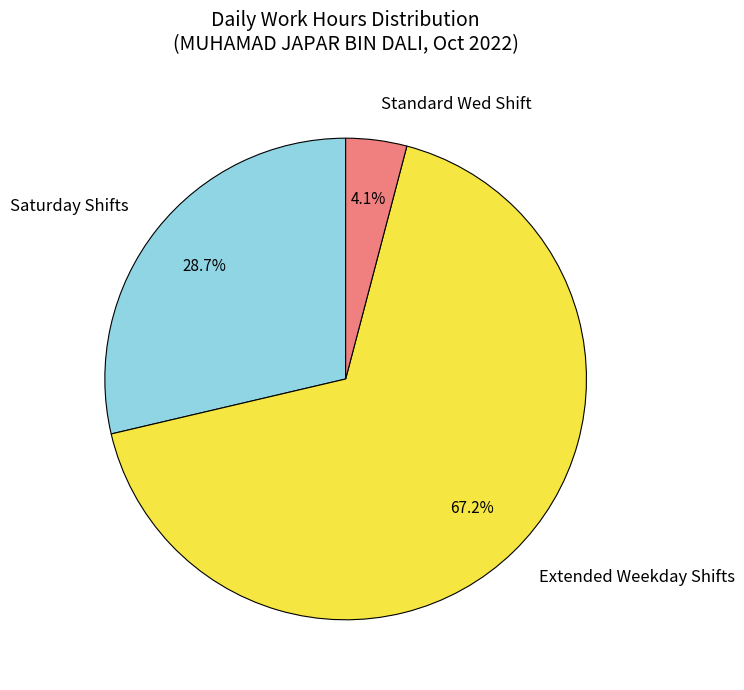

What is the total percentage of Saturday Shifts and Standard Wed Shift?

32.8%